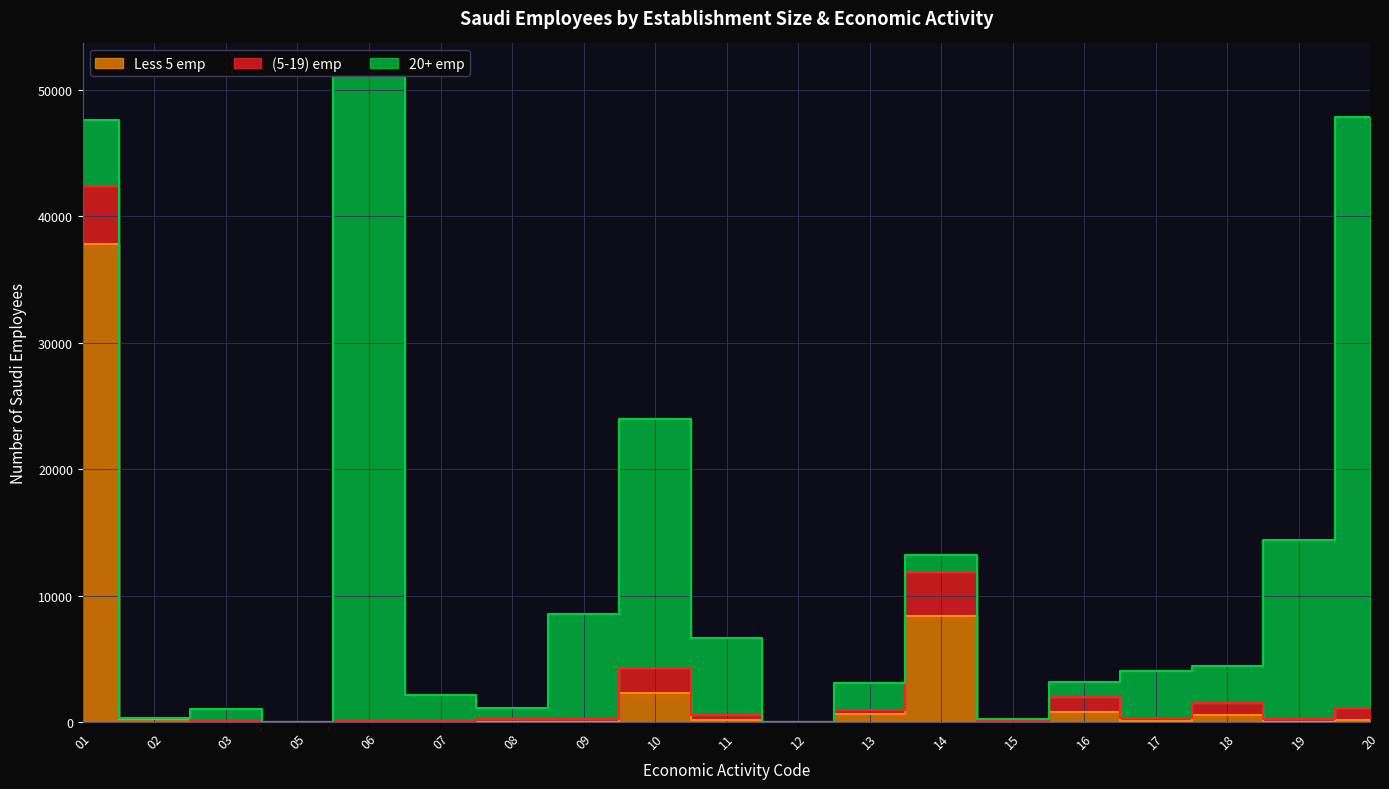

At which label does (5-19) emp first exceed 235?

01